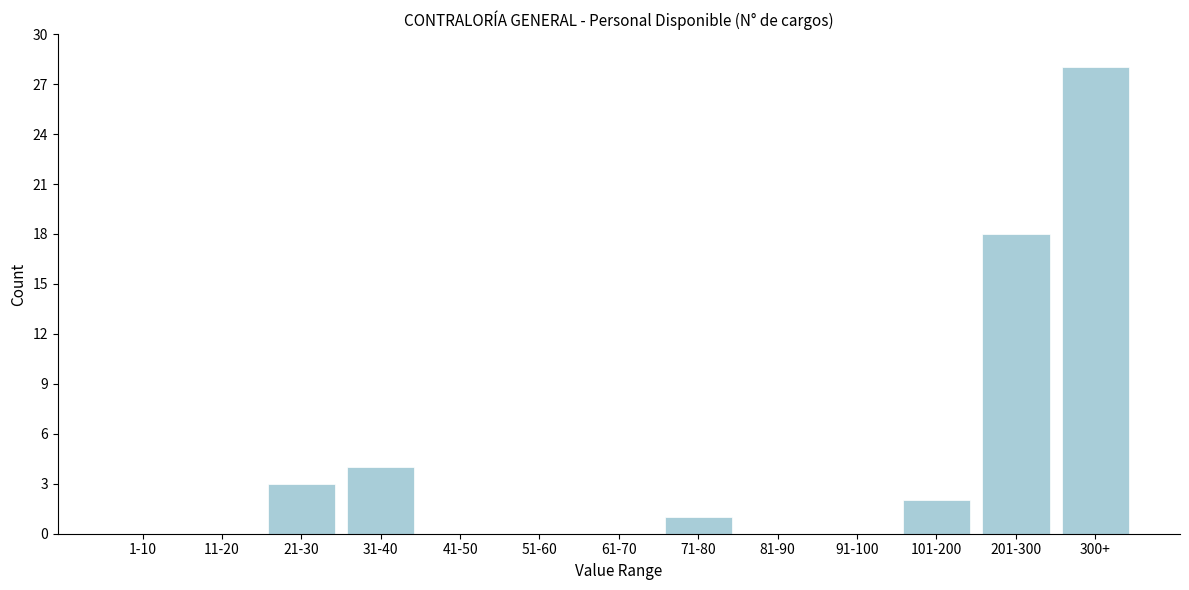

Reading left to right, transcribe all the data shown in this chart.

1-10=0	11-20=0	21-30=3	31-40=4	41-50=0	51-60=0	61-70=0	71-80=1	81-90=0	91-100=0	101-200=2	201-300=18	300+=28